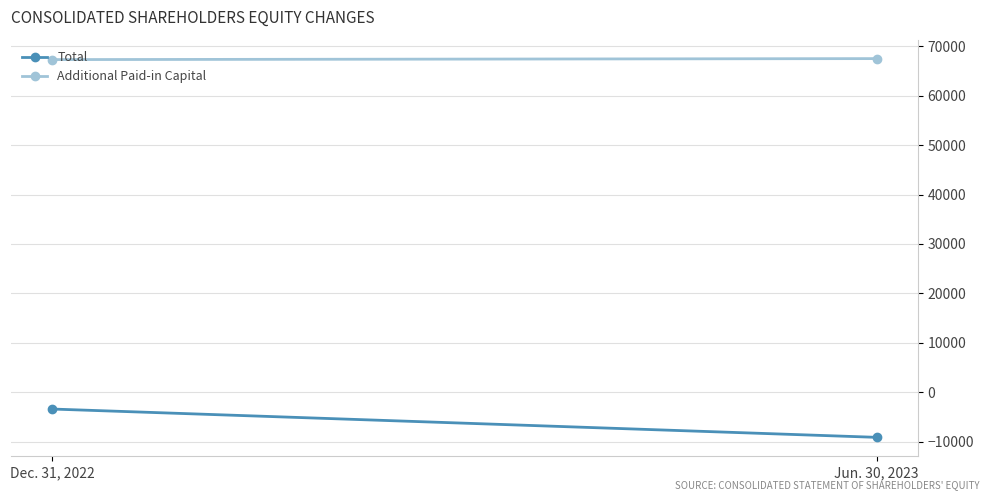

What is the value of the Total point at the 2nd from the left?

-9155